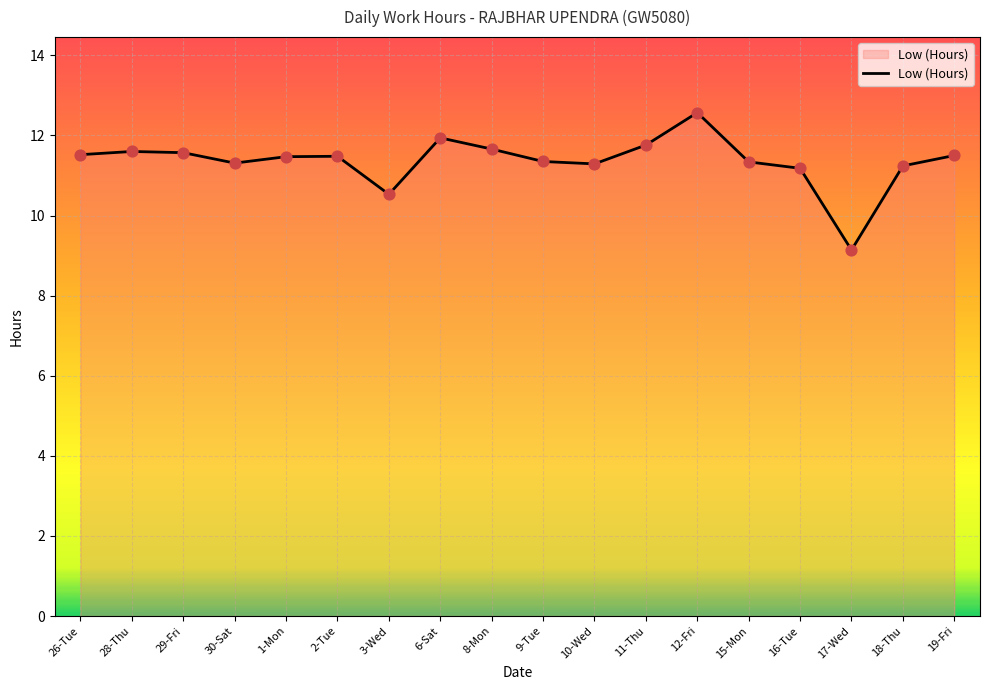

What is the change in value from 26-Tue to 15-Mon?

-0.2